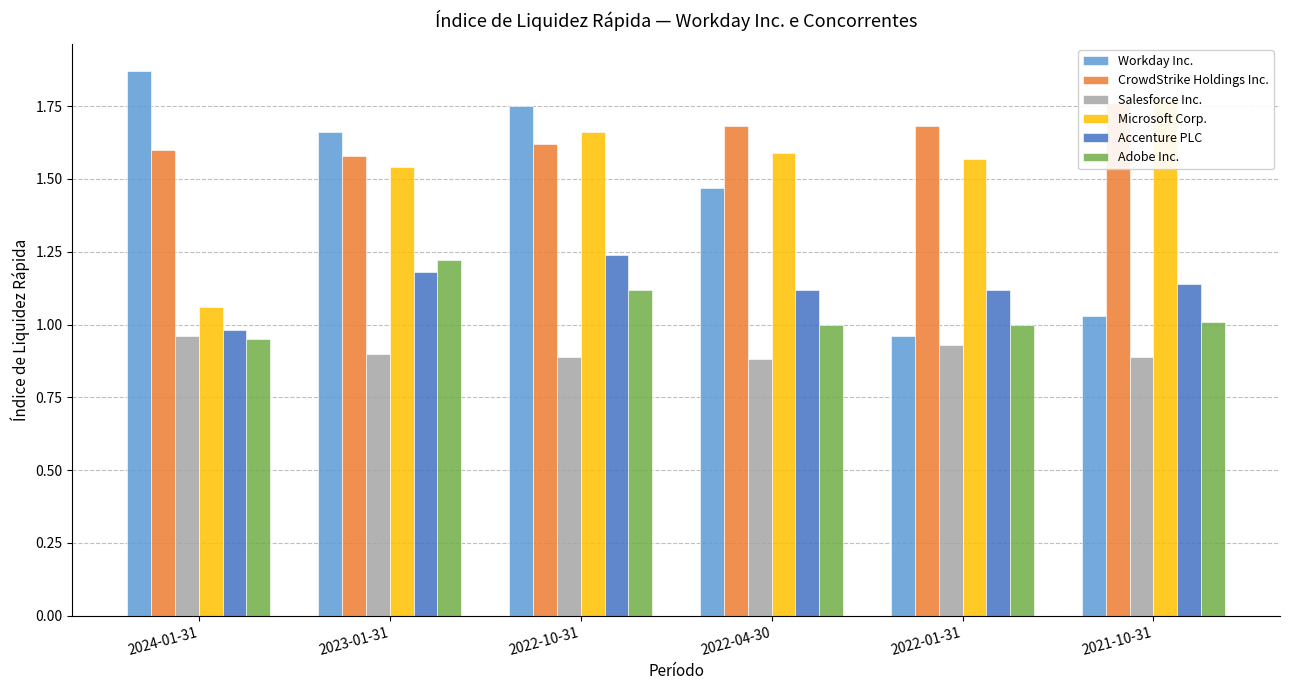

What is the total value across all series at 2023-01-31?

8.1